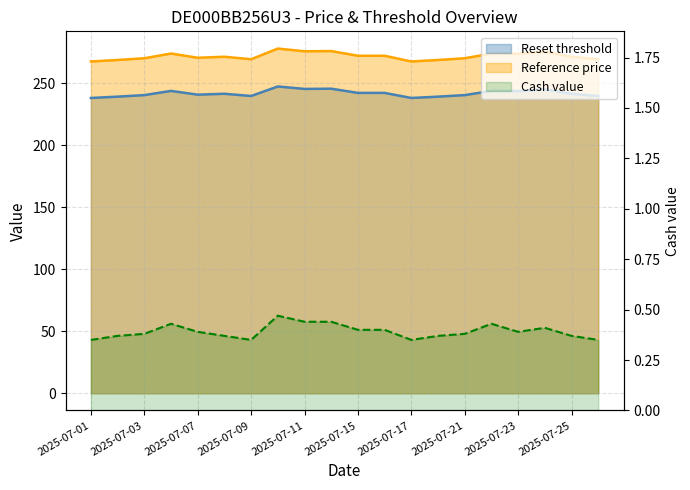

What is the total value across all series at 2025-07-25?

512.9